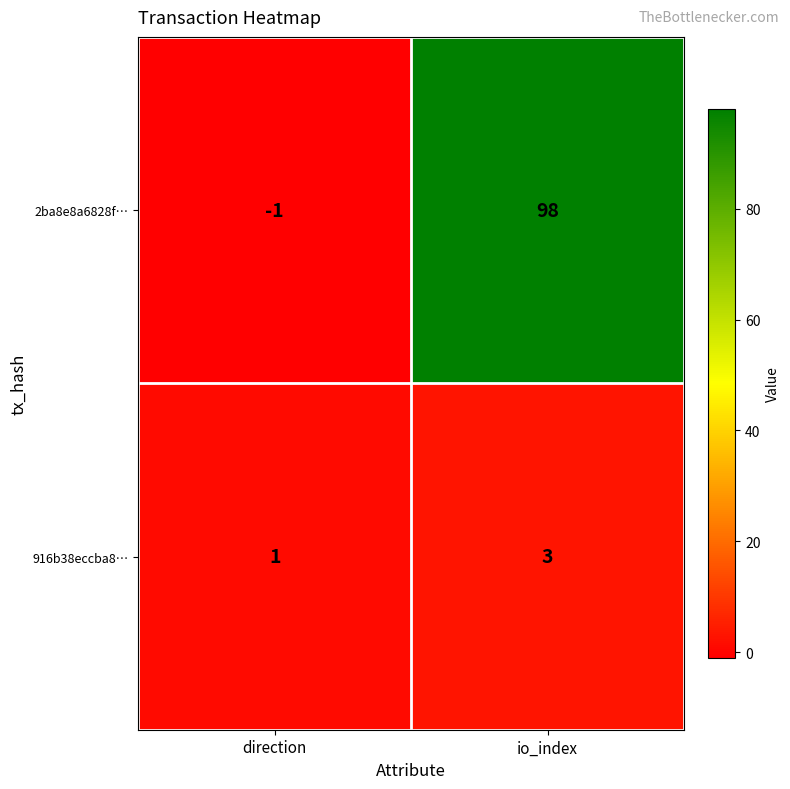

At how many categories does at least one series exceed 90?

1